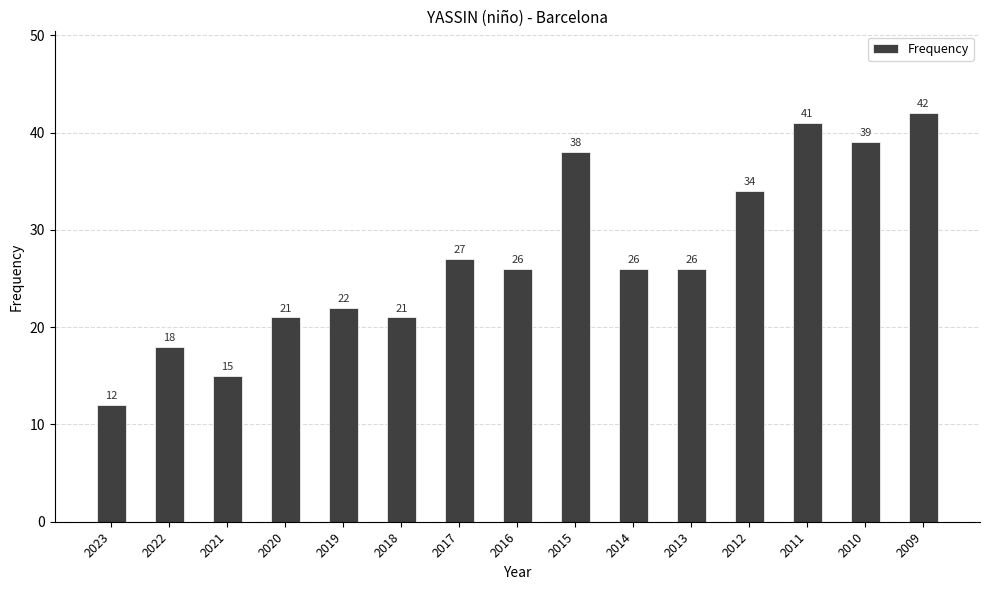

Reading left to right, what are all the values shown in this chart?

2023=12	2022=18	2021=15	2020=21	2019=22	2018=21	2017=27	2016=26	2015=38	2014=26	2013=26	2012=34	2011=41	2010=39	2009=42